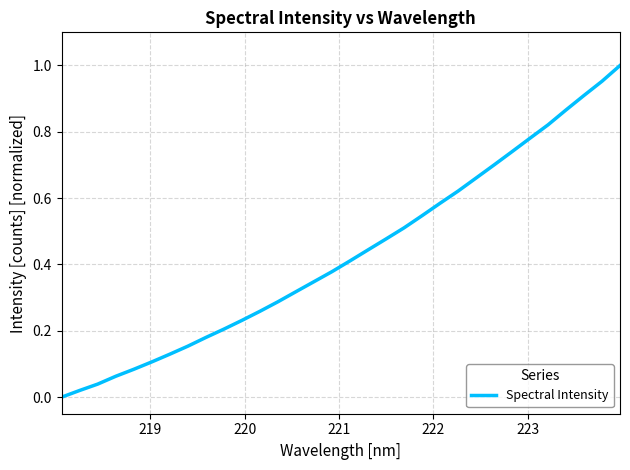

Does the chart display data point markers on the line(s)?

No